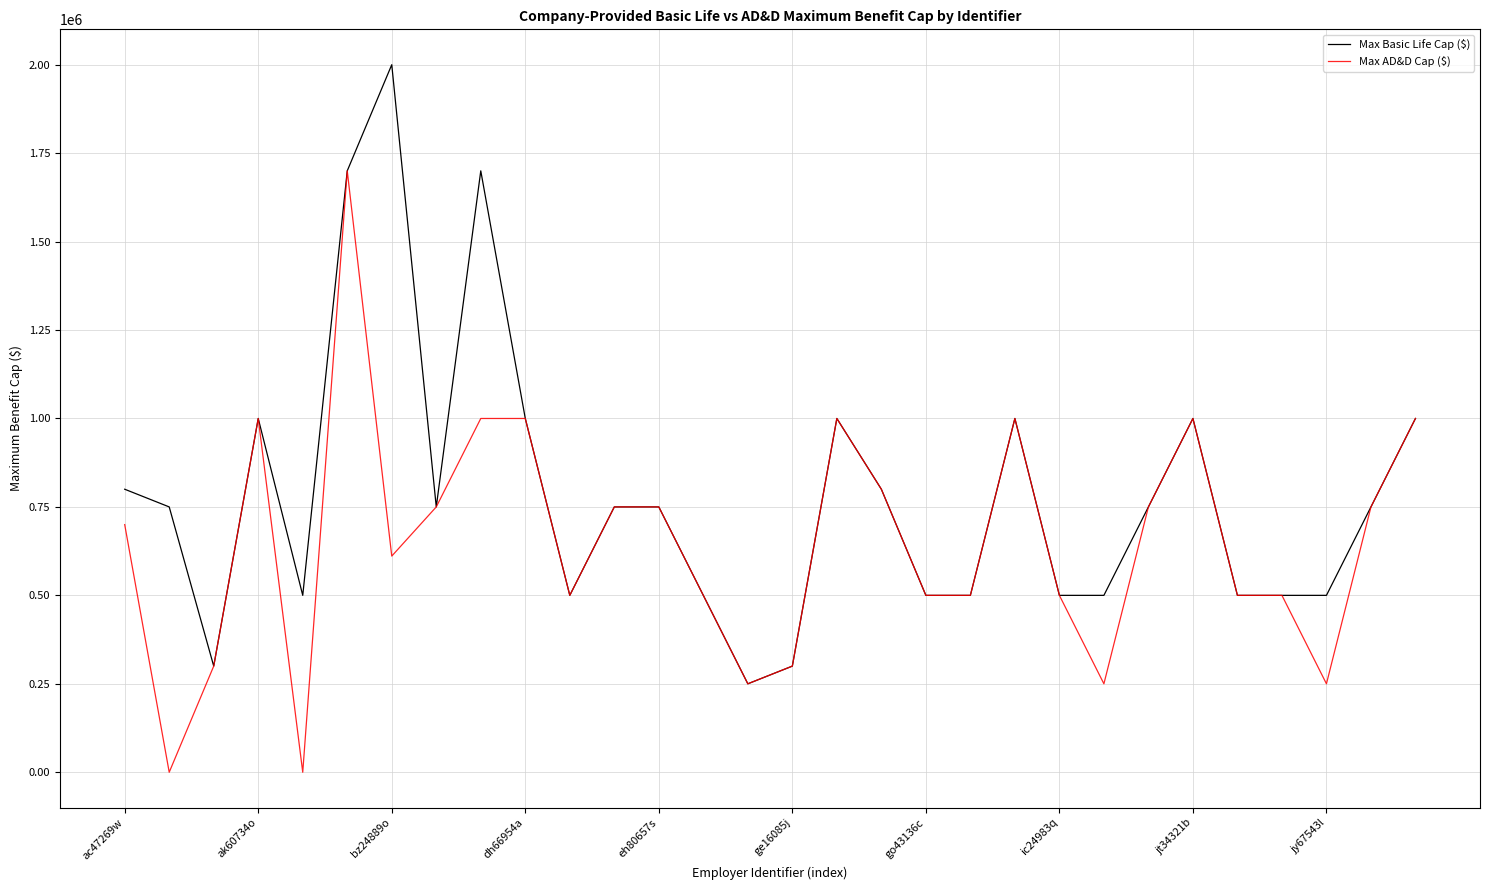

What is the greatest value displayed?

2000000